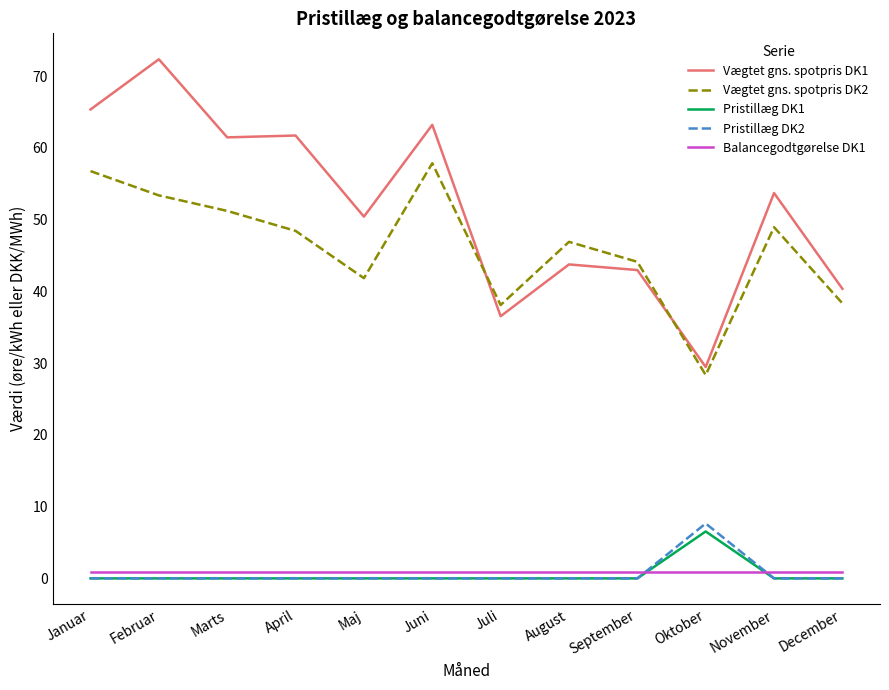

Which series has the widest spread of values?

Vægtet gns. spotpris DK1